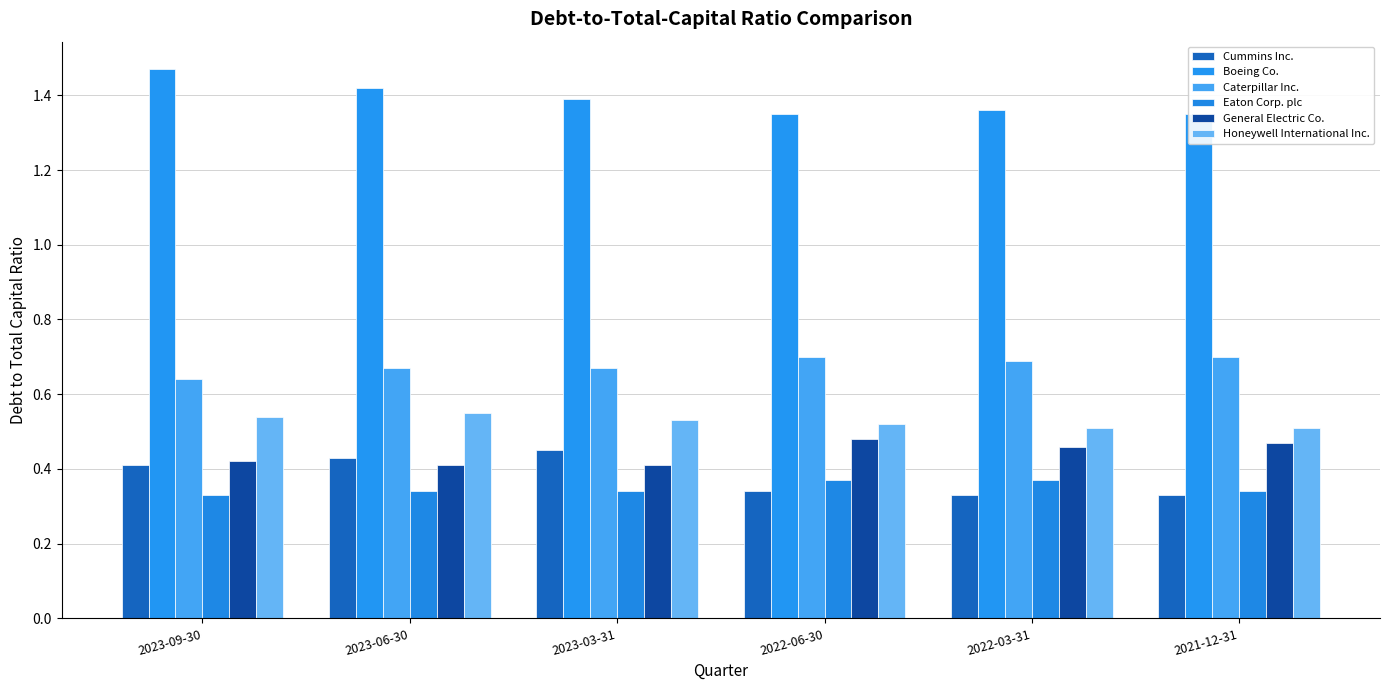

True or false: Caterpillar Inc. has a value of 0.3 at 2021-12-31.

False